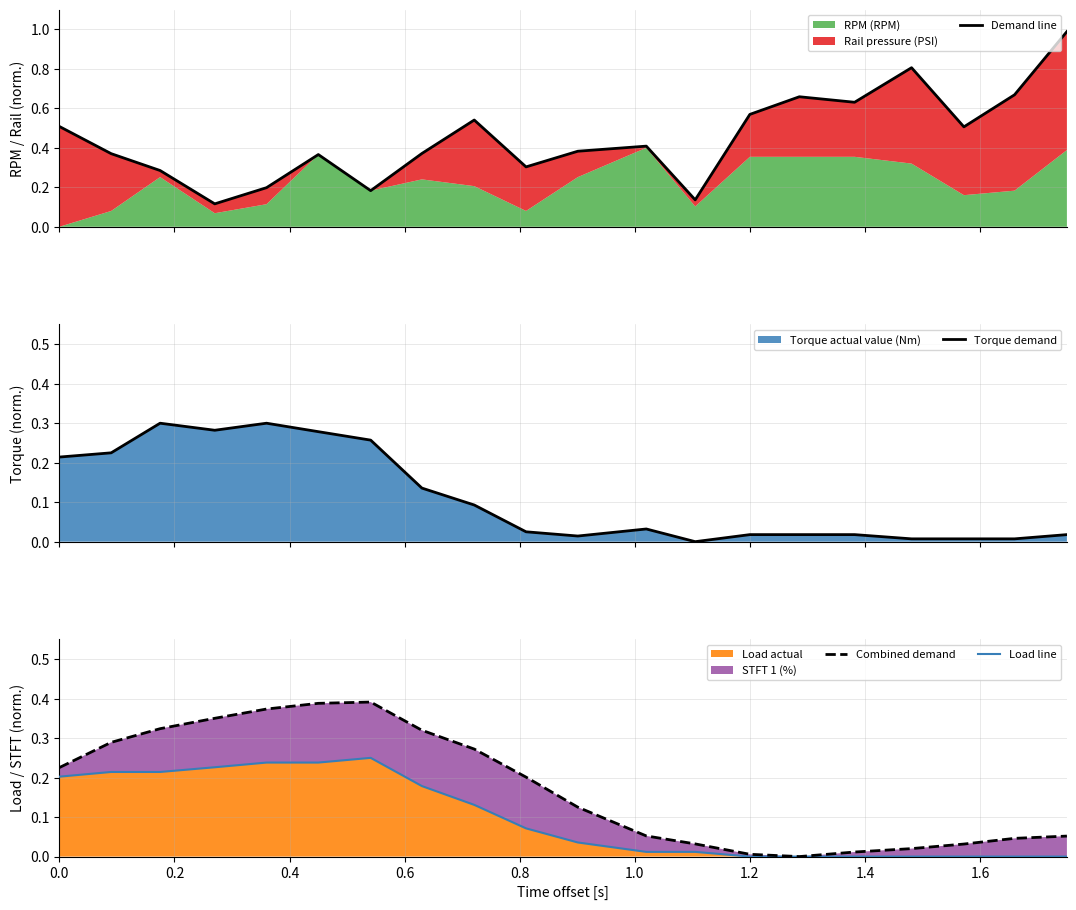

Which series has the widest spread of values?

Demand line